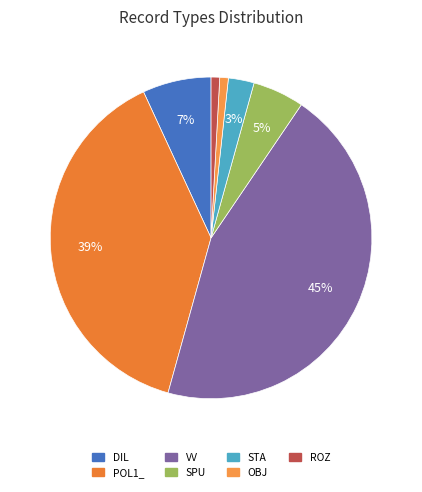

To the nearest percent, what is the difference between the POL1_ and VV slice percentages?

6%